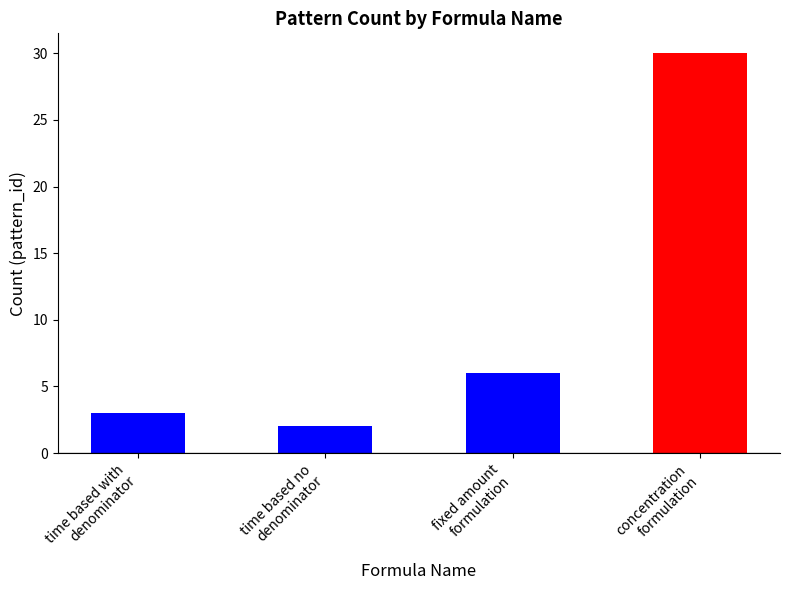

What is the change in value from time based with
denominator to concentration
formulation?

+27